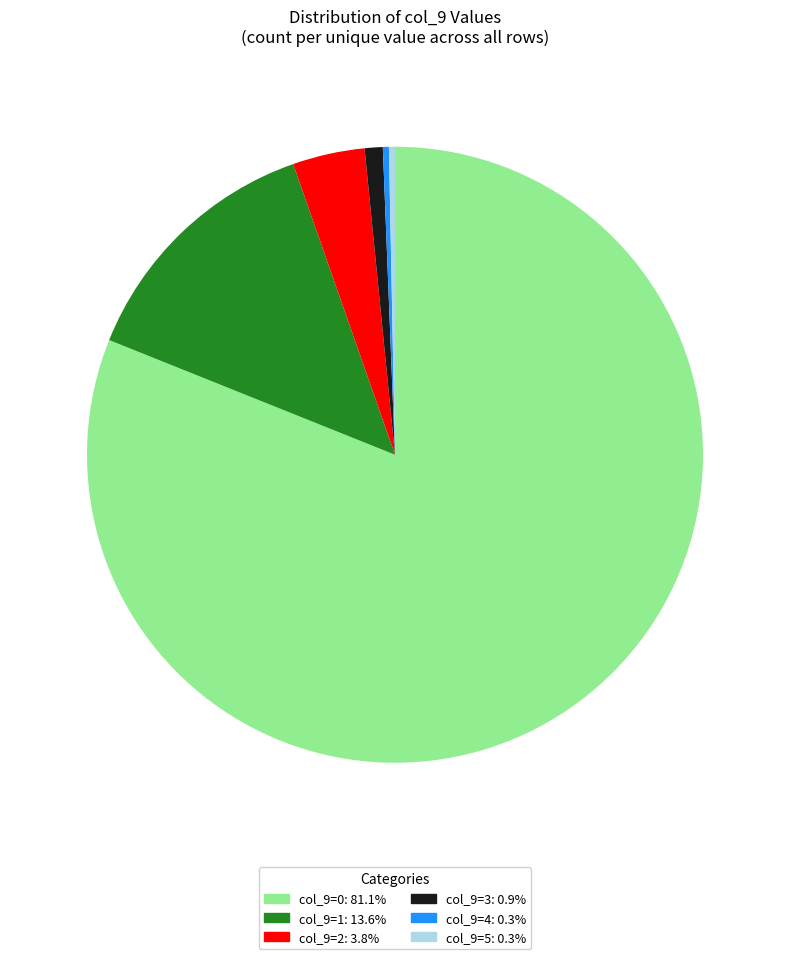

Count the number of slices in the pie.

6